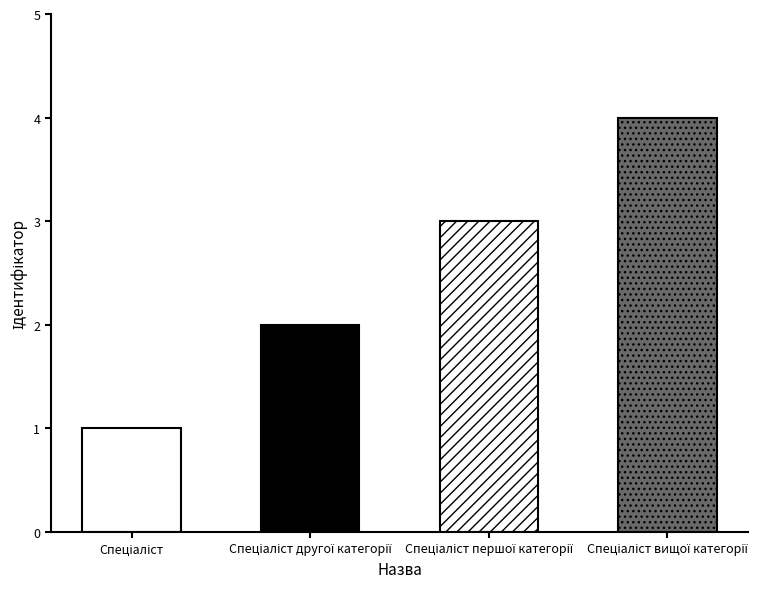

Where is the data nearest to the value 2?

Спеціаліст другої категорії